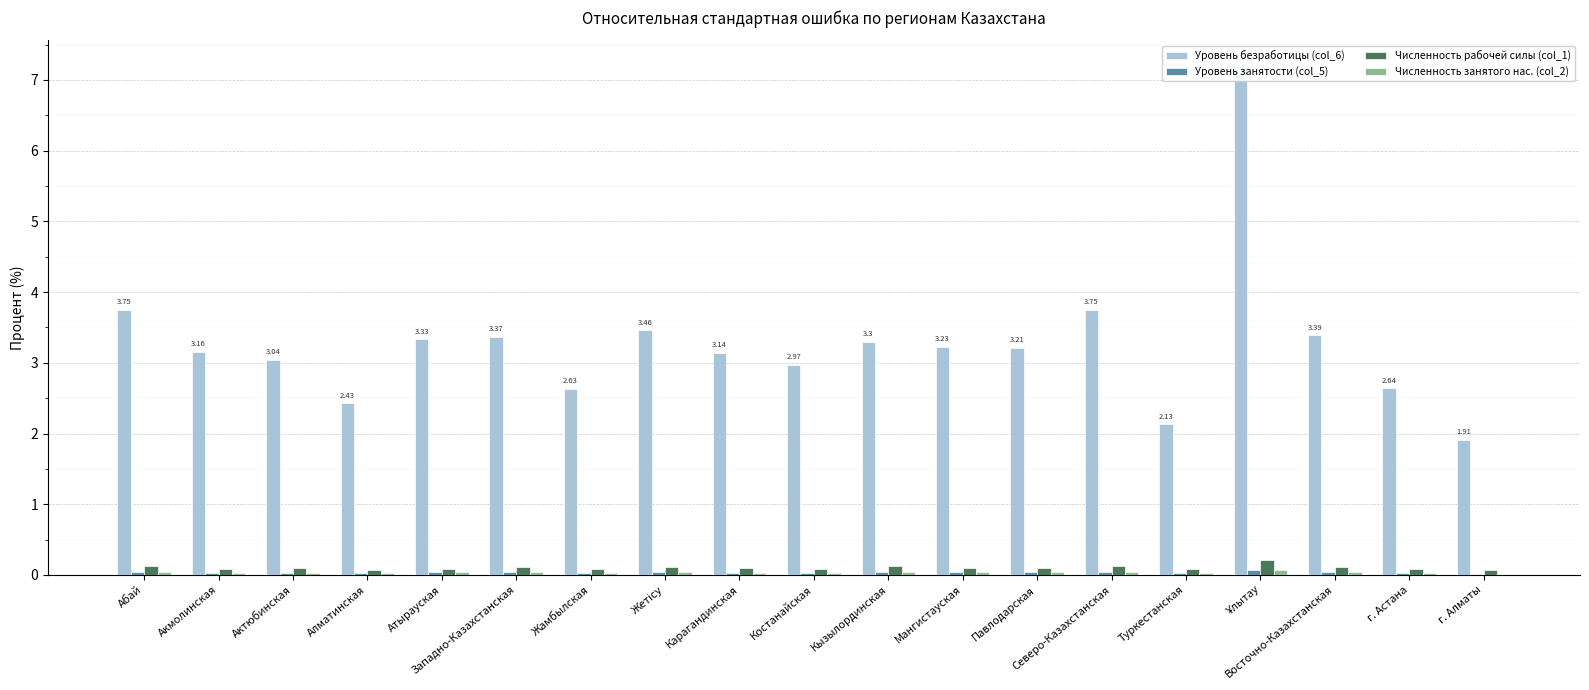

Rank the categories by Уровень занятости (col_5) value from highest to lowest.

Ұлытау, Абай, Атырауская, Западно-Казахстанская, Жетісу, Кызылординская, Мангистауская, Павлодарская, Северо-Казахстанская, Восточно-Казахстанская, Акмолинская, Актюбинская, Алматинская, Жамбылская, Карагандинская, Костанайская, Туркестанская, г. Астана, г. Алматы